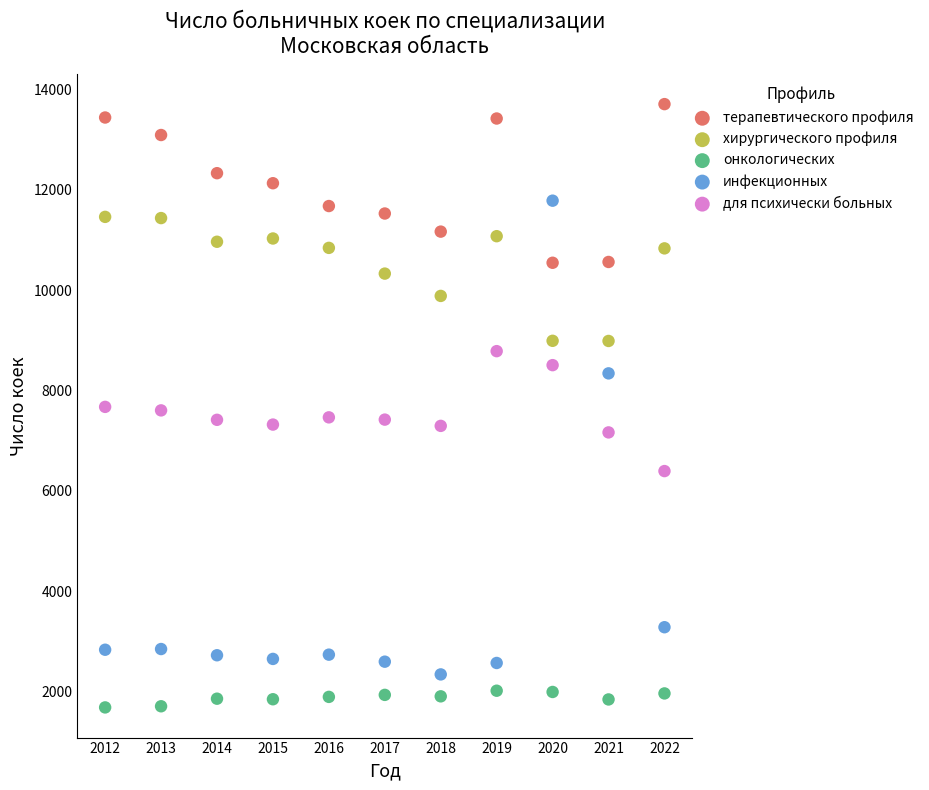

Across all data points, what is the range of X values (max minus min)?

10